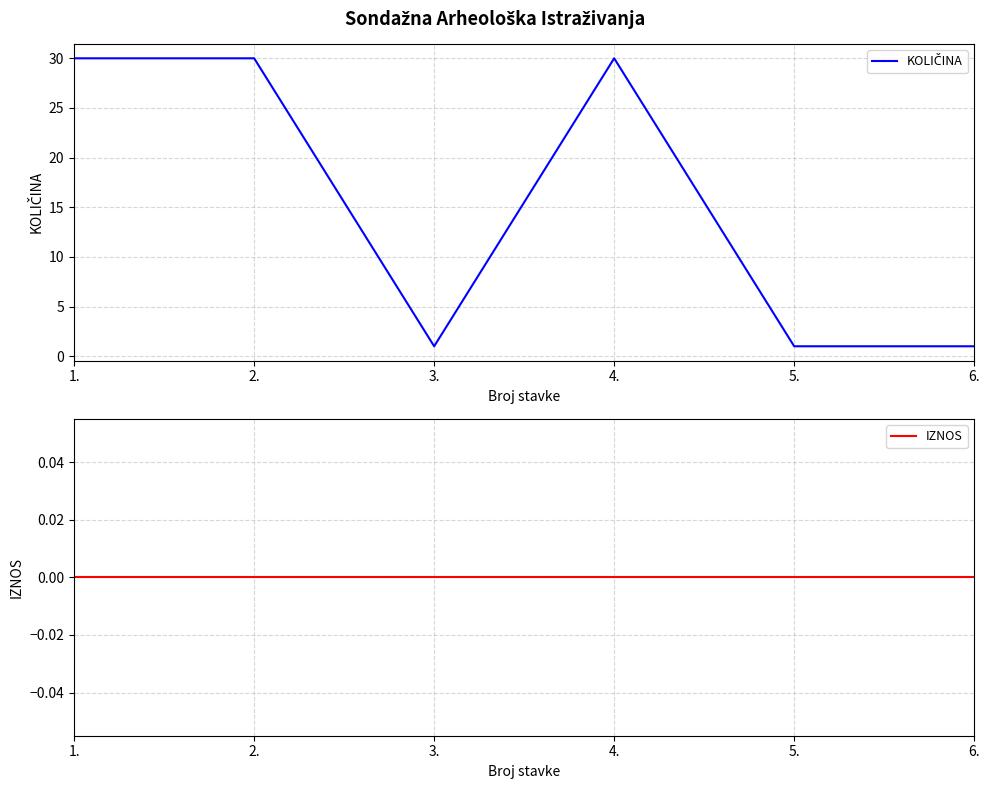

Is the value of IZNOS at 1. greater than the value of KOLIČINA at 6.?

No